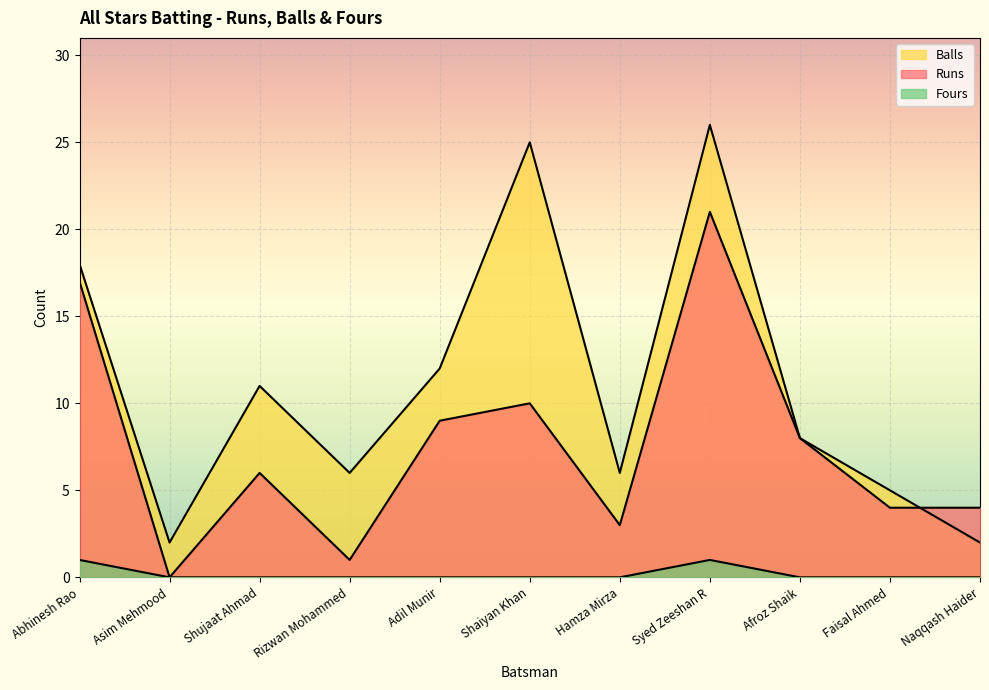

What is the value of the Balls point at the 3rd from the left?

11